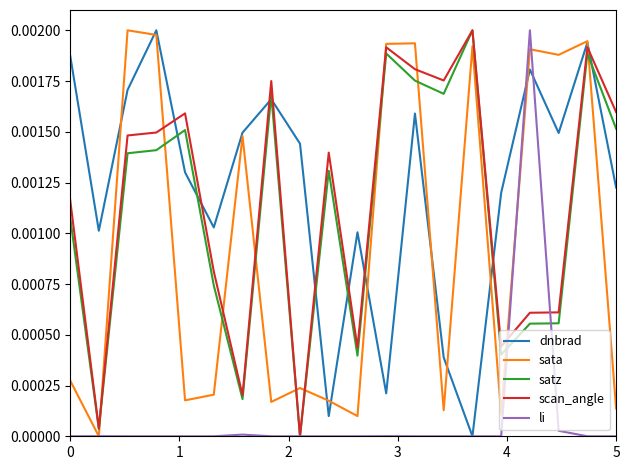

How many categories are shown in the chart?

20